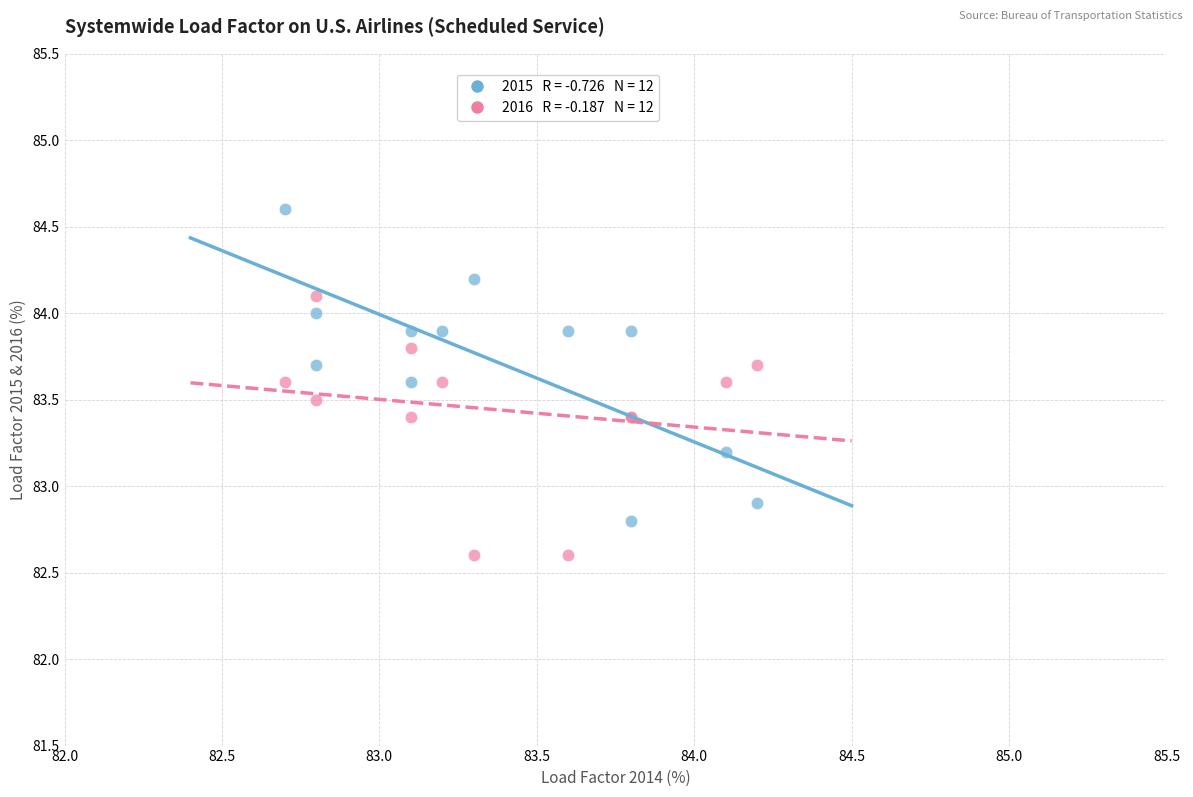

Across all series, what Y value is closest to 83?

82.9